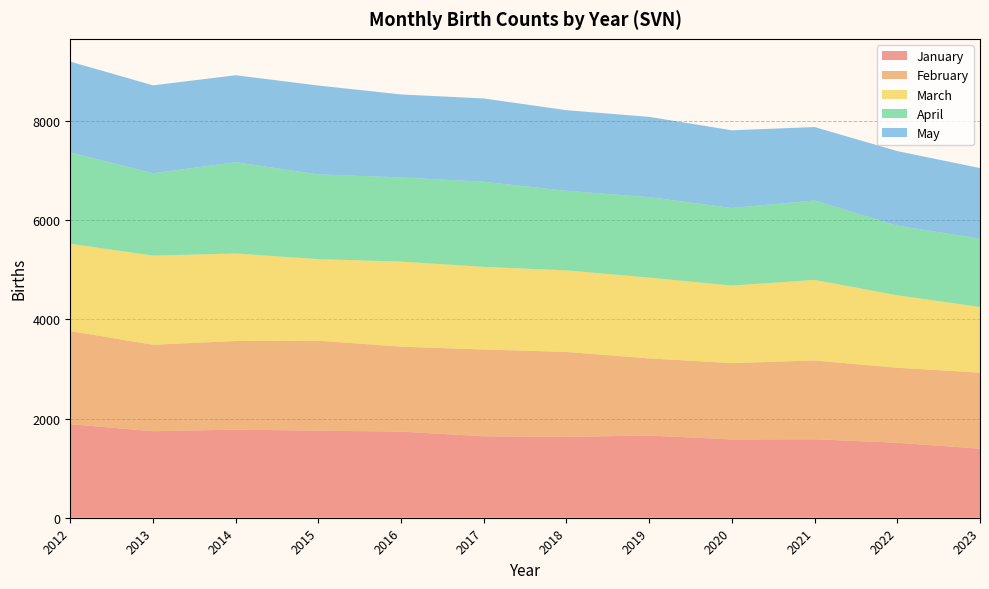

Reading right to left, what are all the values shown in this chart?

January: 2023=1393.6	2022=1513.1	2021=1582.8	2020=1580.0	2019=1658.7	2018=1631.5	2017=1643.0	2016=1738.1	2015=1756.3	2014=1777.8	2013=1745.0	2012=1887.7
February: 2023=1533.5	2022=1511.8	2021=1590.0	2020=1539.4	2019=1555.0	2018=1712.7	2017=1750.7	2016=1713.4	2015=1814.7	2014=1786.7	2013=1744.0	2012=1877.8
March: 2023=1324.5	2022=1462.0	2021=1624.0	2020=1564.0	2019=1630.2	2018=1645.4	2017=1666.6	2016=1715.5	2015=1644.7	2014=1765.6	2013=1798.5	2012=1760.5
April: 2023=1378.9	2022=1404.1	2021=1602.7	2020=1565.2	2019=1623.3	2018=1604.8	2017=1717.5	2016=1697.6	2015=1710.8	2014=1840.8	2013=1661.4	2012=1842.3
May: 2023=1423.3	2022=1505.3	2021=1481.5	2020=1567.1	2019=1619.1	2018=1626.9	2017=1680.2	2016=1674.2	2015=1792.1	2014=1755.2	2013=1773.7	2012=1832.0